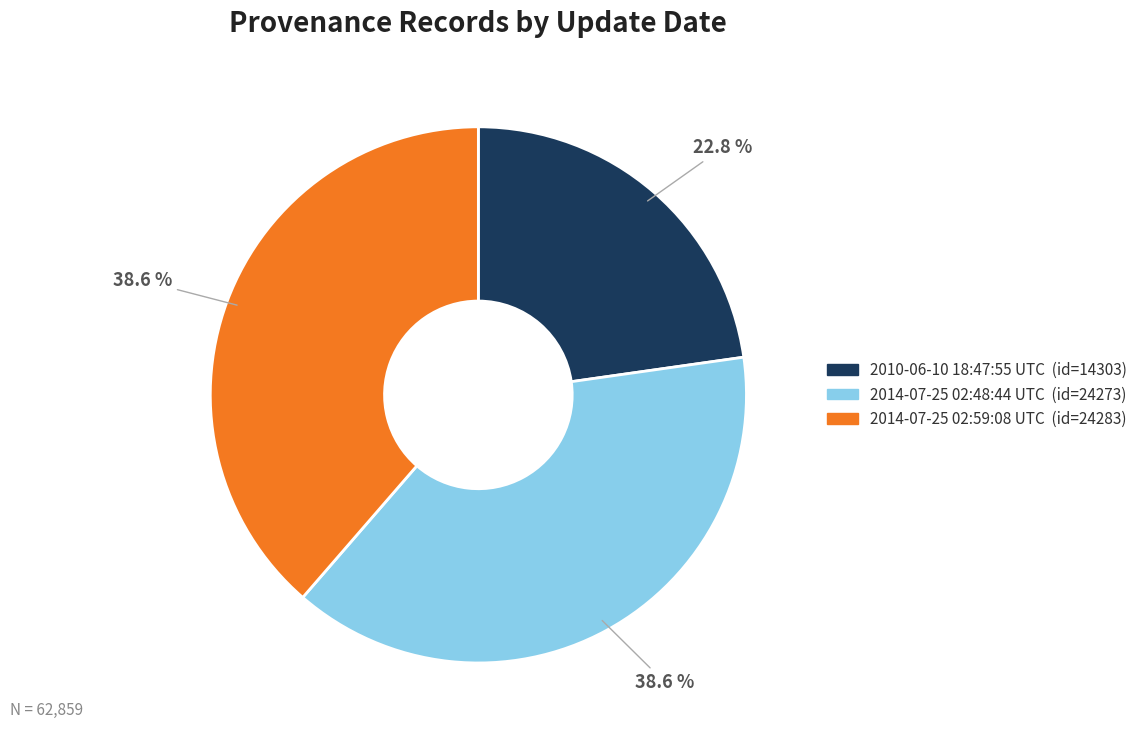

To the nearest percent, what portion does 2014-07-25 02:48:44 UTC represent?

39%